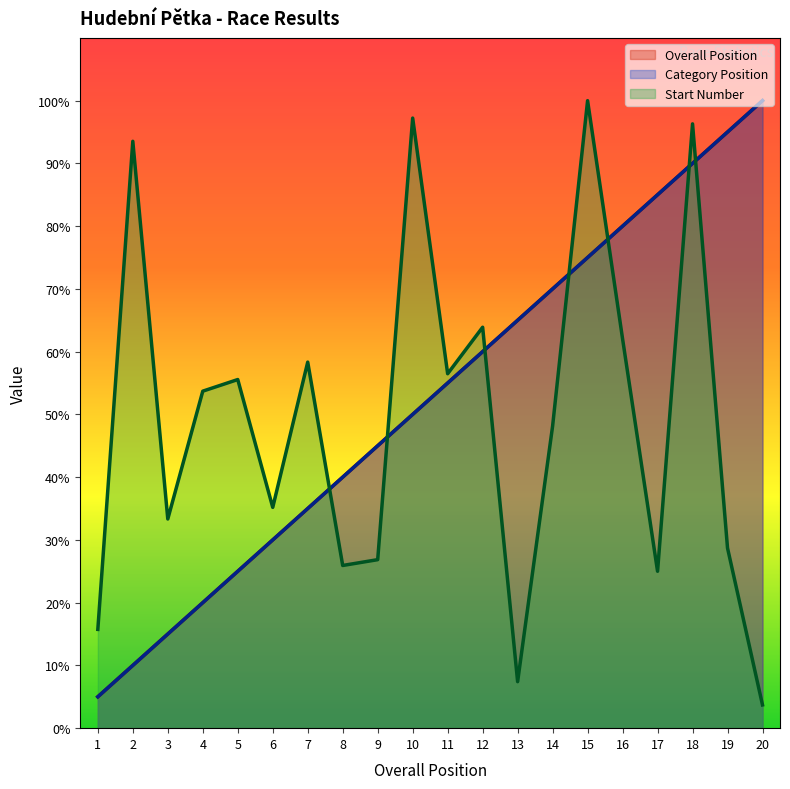

In Start Number, how many points are lower than both neighbors (excluding endpoints)?

6